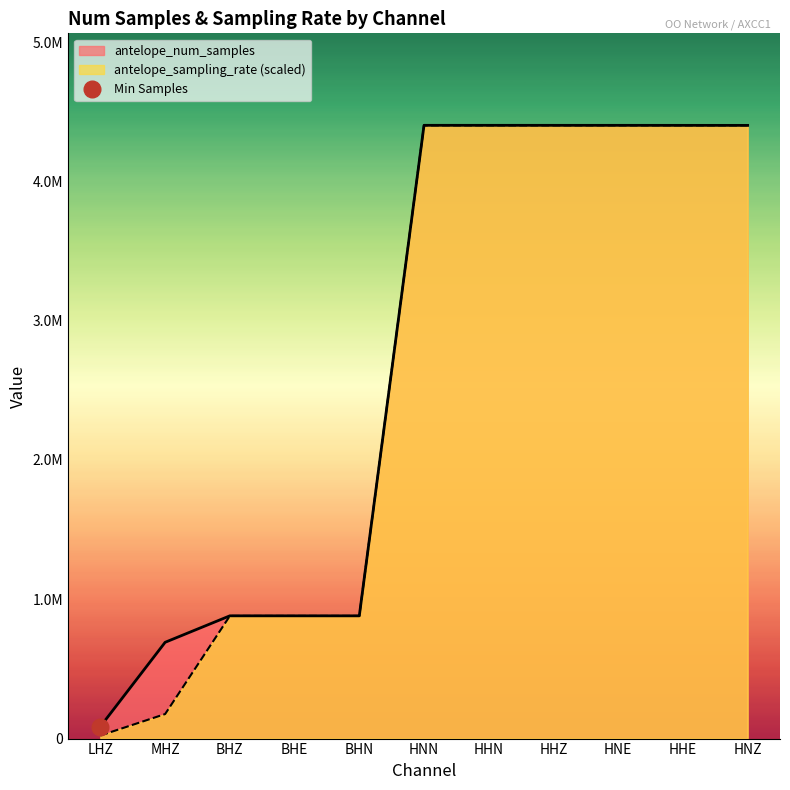

Which series has the largest total across all categories?

antelope_num_samples